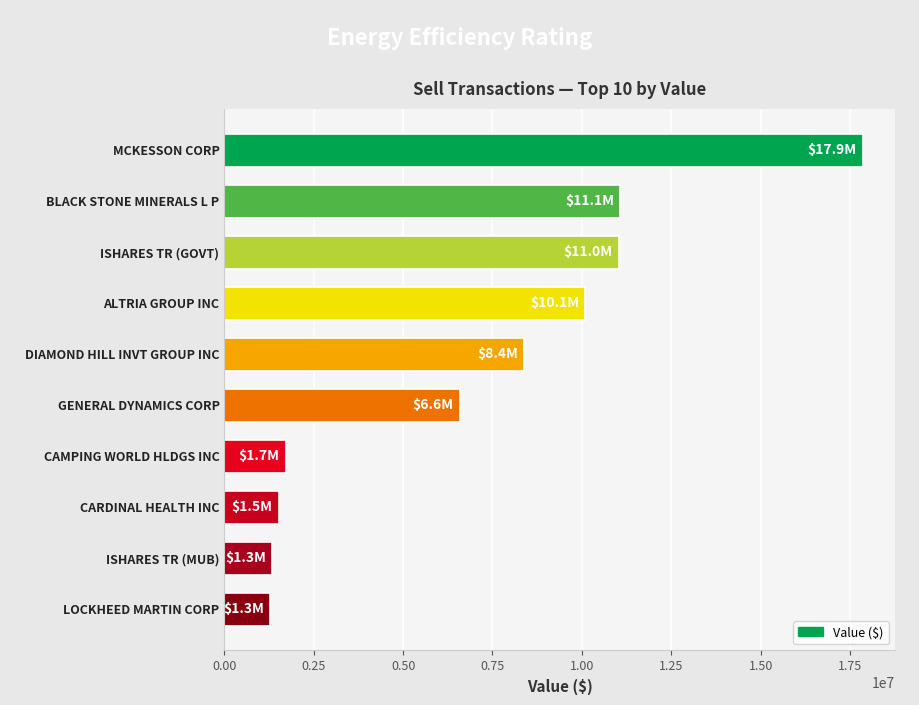

What is the label of the 5th bar from the top?

DIAMOND HILL INVT GROUP INC